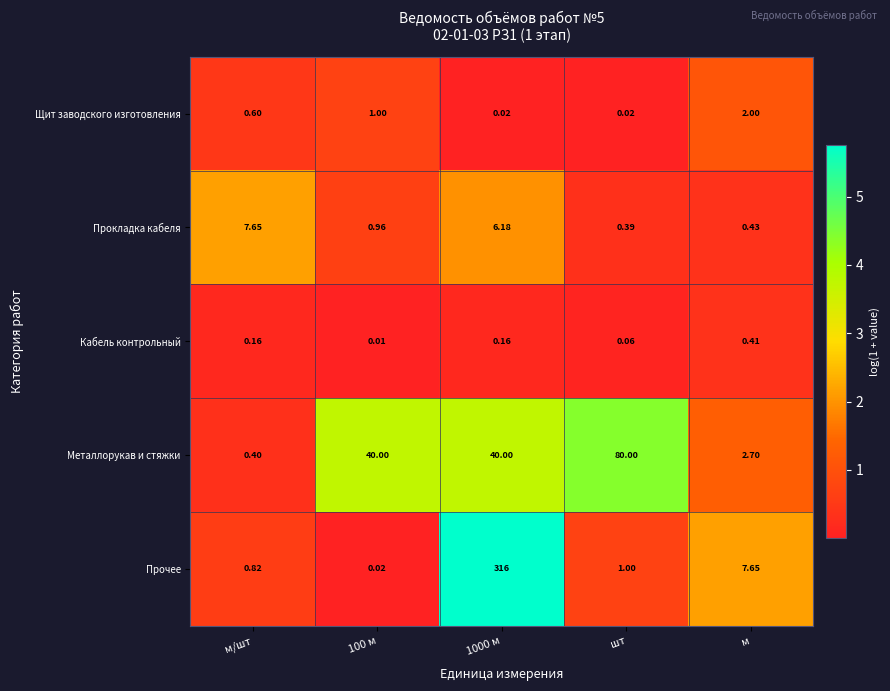

Rank the series by their maximum value, from highest to lowest.

Прочее, Металлорукав и стяжки, Прокладка кабеля, Щит заводского изготовления, Кабель контрольный